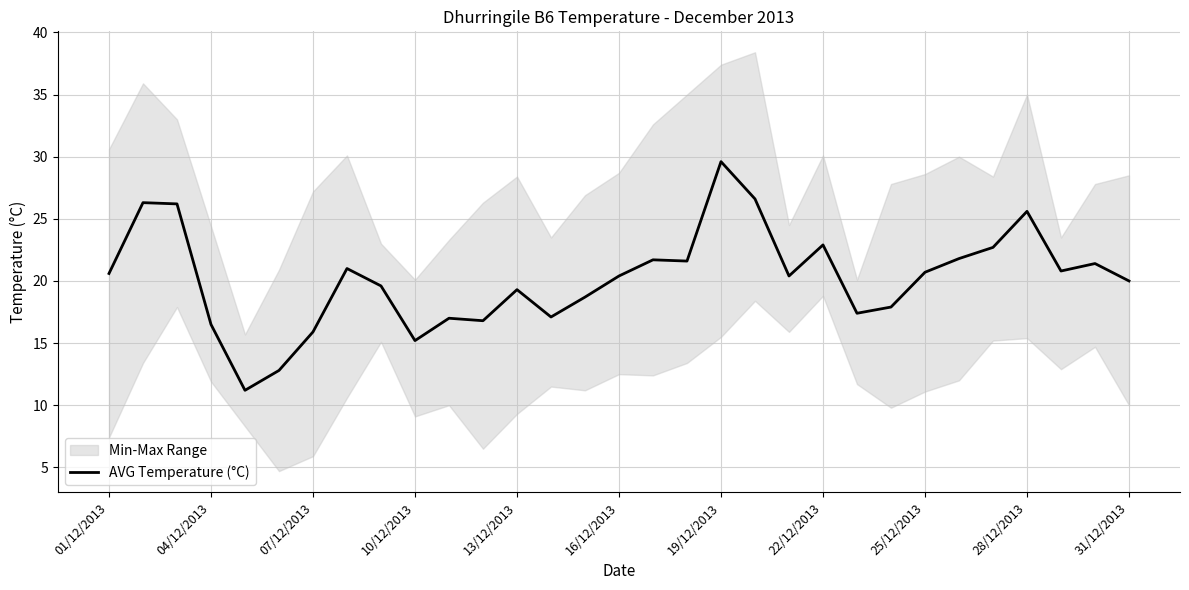

True or false: AVG Temperature (°C) has a value of 29.6 at 19/12/2013.

True